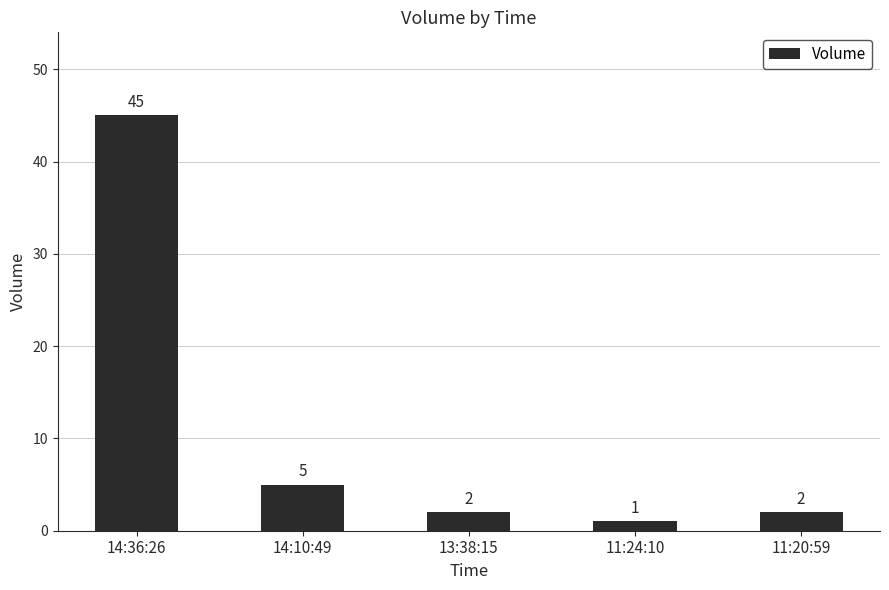

Reading left to right, extract all data points from this chart.

14:36:26=45	14:10:49=5	13:38:15=2	11:24:10=1	11:20:59=2